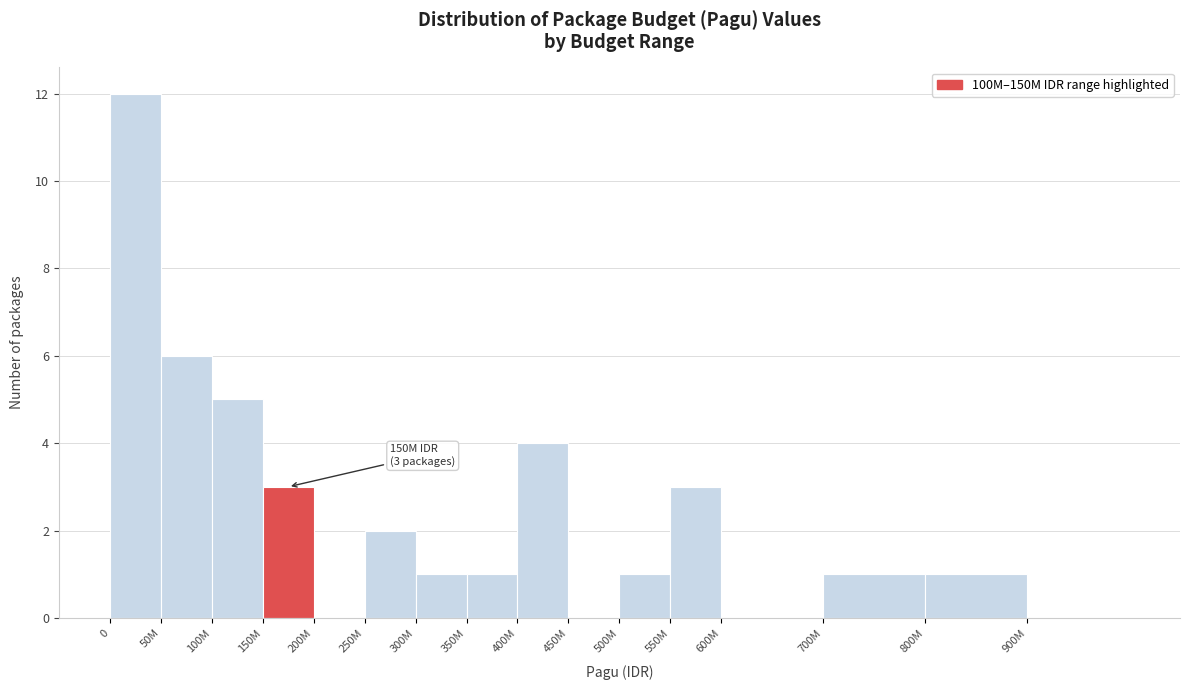

Reading right to left, list all the values displayed in this chart.

900M=0	800M=1	700M=1	600M=0	550M=3	500M=1	450M=0	400M=4	350M=1	300M=1	250M=2	200M=0	150M=3	100M=5	50M=6	0=12